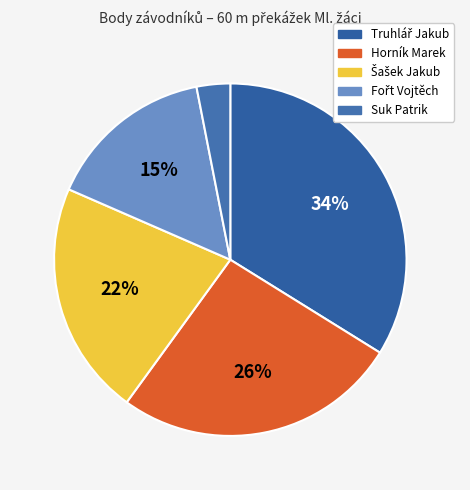

Does any single category account for the majority?

No